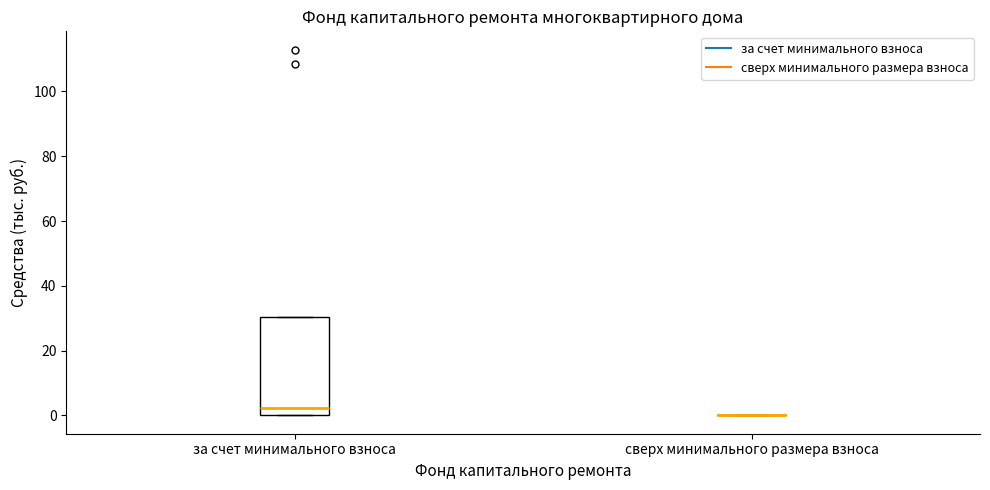

Reading left to right, read every box against the y-axis: the position of its median line, the range the box covers, and the ends of its whiskers. The values are not printed on the chart, so give them approximately, as read against the axis.

за счет минимального взноса: median 2, box 0 to 30, whiskers 0 to 30
сверх минимального размера взноса: box collapsed to a line at 0, whiskers 0 to 0